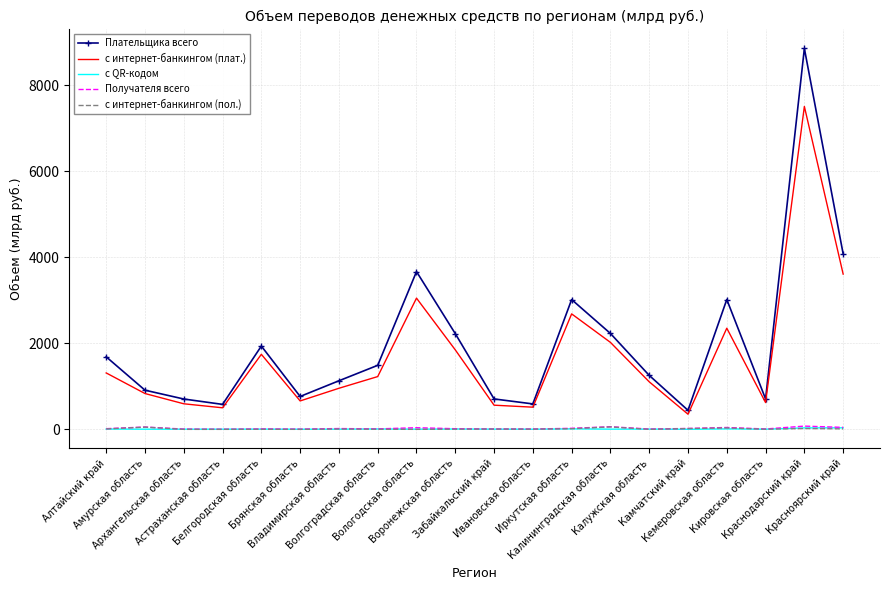

Which series has the largest range (max minus min)?

Плательщика всего